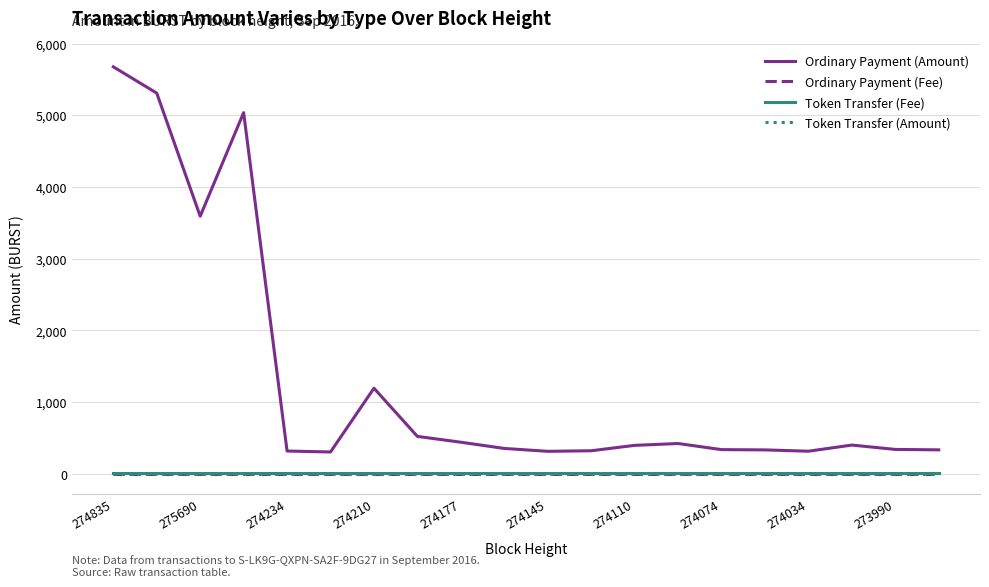

True or false: Ordinary Payment (Amount) and Token Transfer (Amount) cross at least once.

False